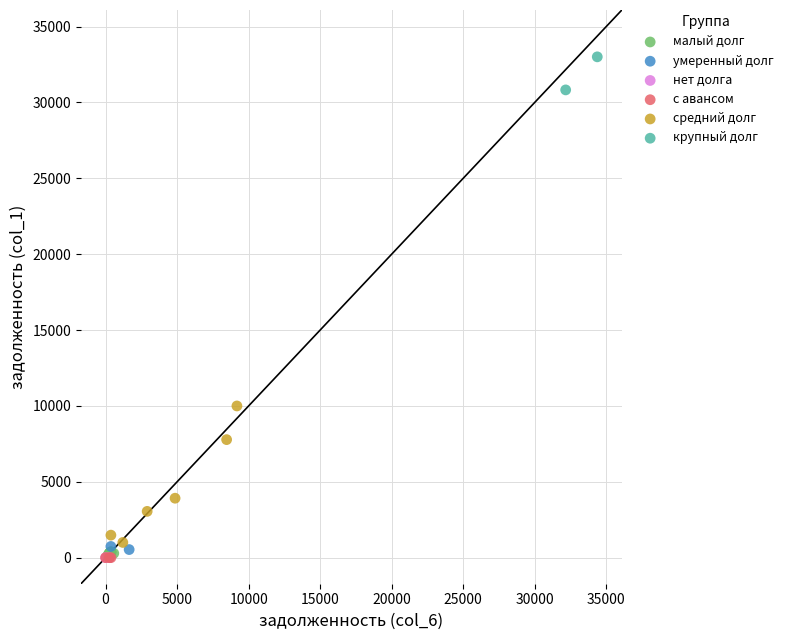

What are all the series names shown in the legend?

малый долг, умеренный долг, нет долга, с авансом, средний долг, крупный долг